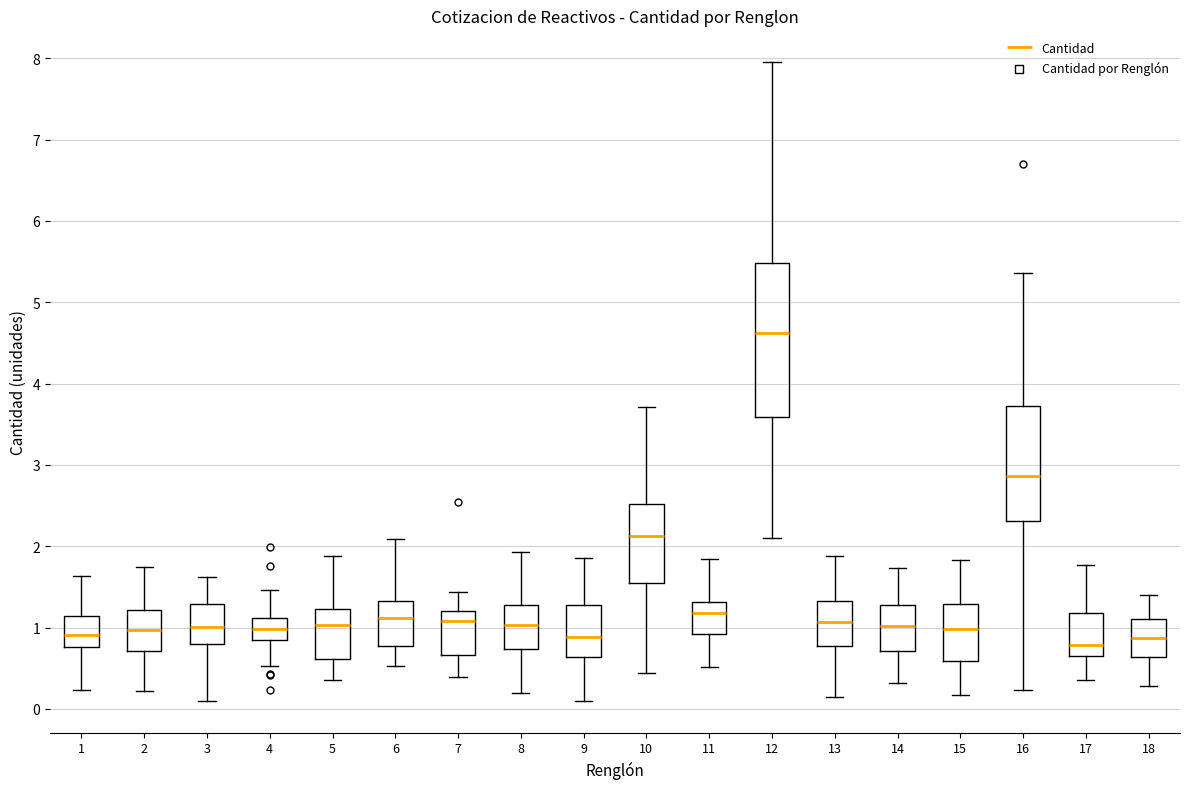

Where is the upper edge of the box at x = 9 on the y-axis? The values are not printed on the chart, so give them approximately, as read against the axis.

1.3